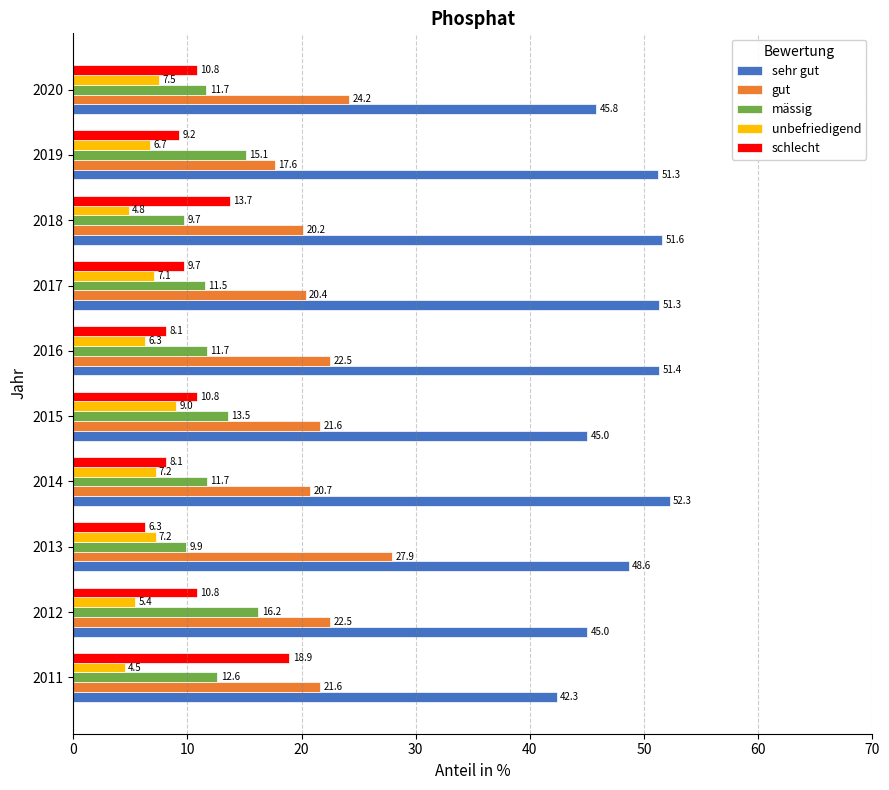

Read the sehr gut value at 2013.

48.6